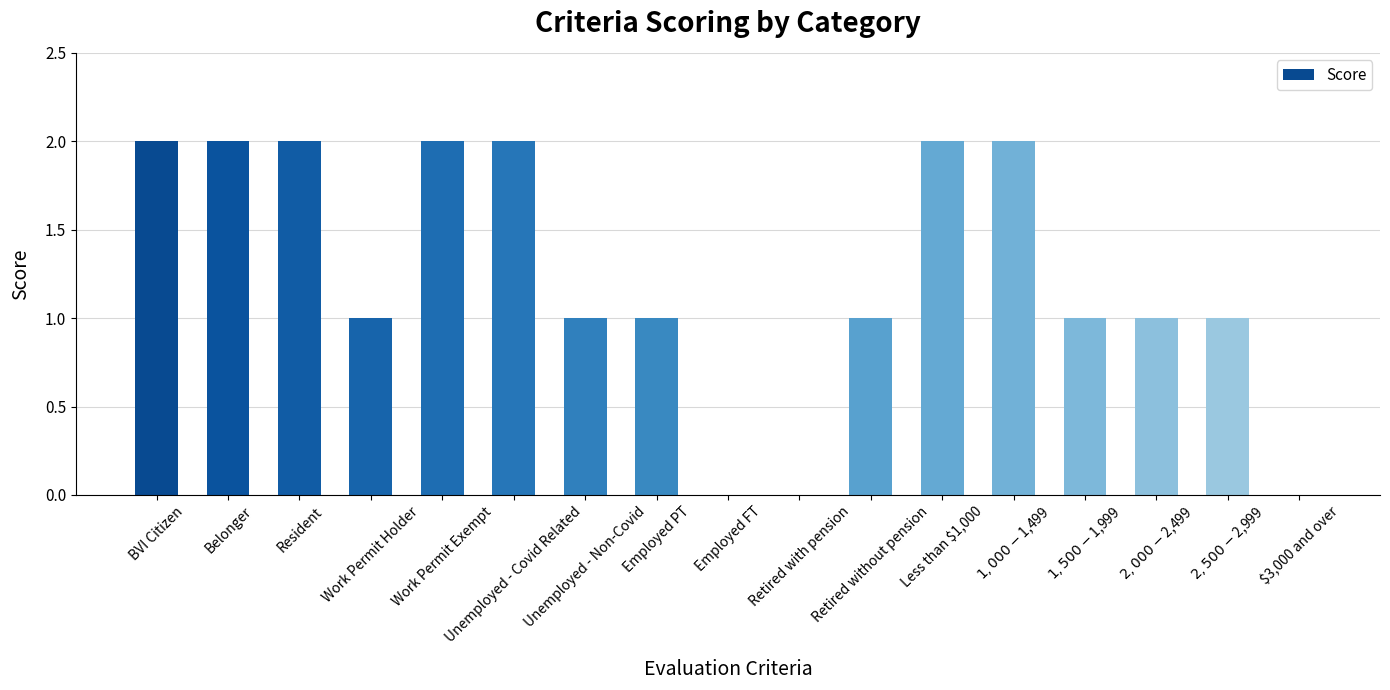

What is the difference between the values at Belonger and Work Permit Holder?

1